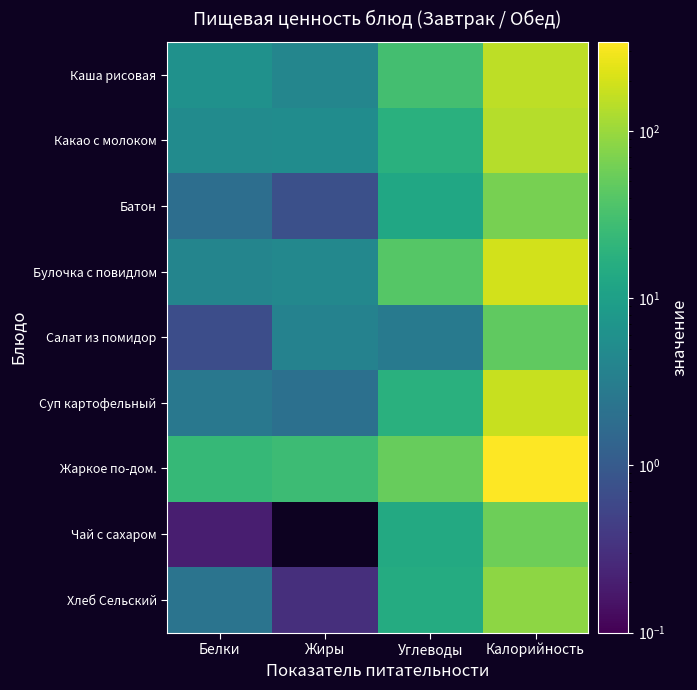

At which category is the sum across all series the highest?

Калорийность